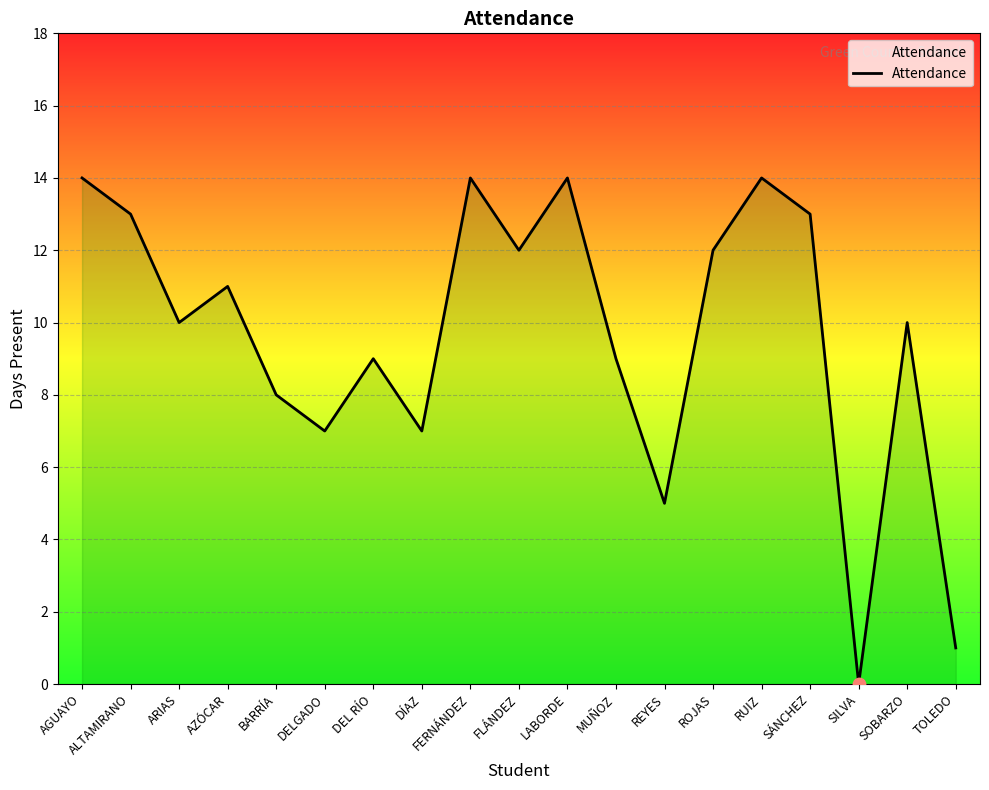

Between DEL RÍO and LABORDE, which is larger?

LABORDE